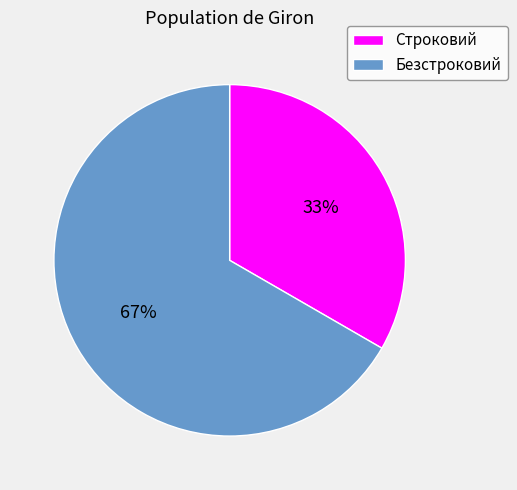

Combined, do Безстроковий and Строковий account for over 50%?

Yes